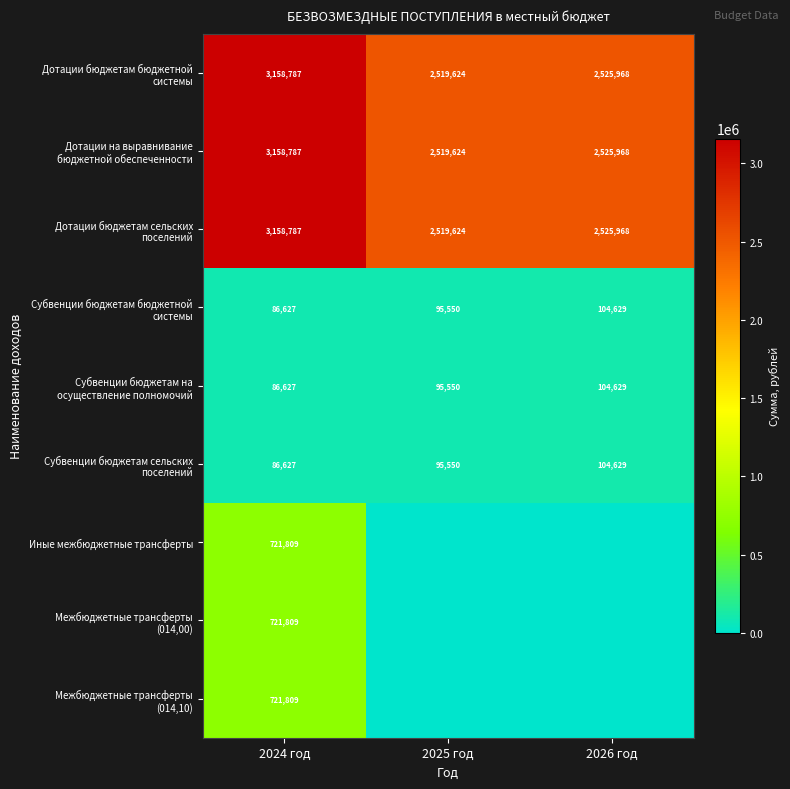

What is the difference between the highest and lowest values at 2024 год?

3072160